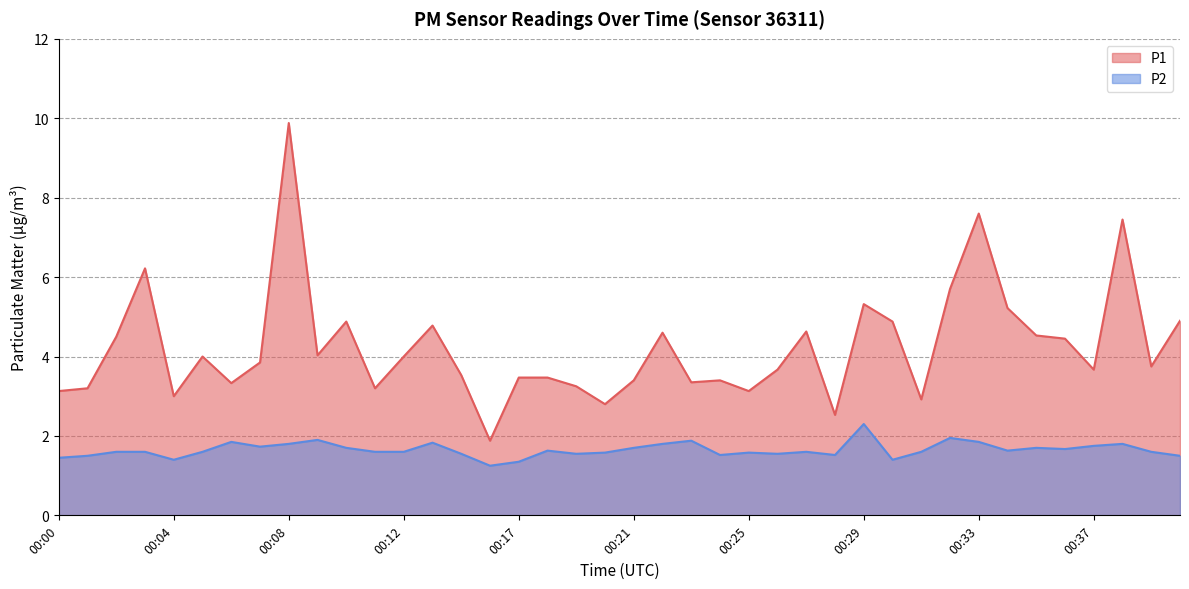

What is the difference between the maximum and minimum values in the P2 series?

1.0